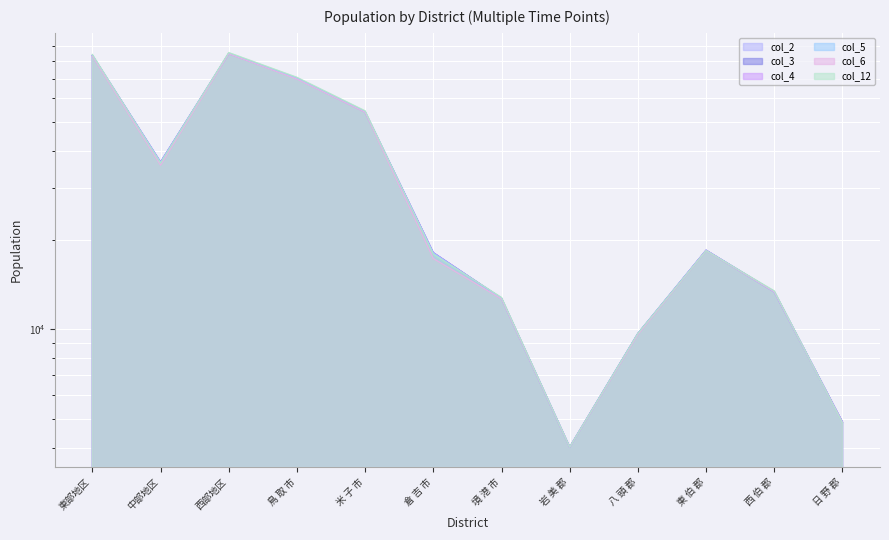

What are all the series names shown in the legend?

col_2, col_3, col_4, col_5, col_6, col_12